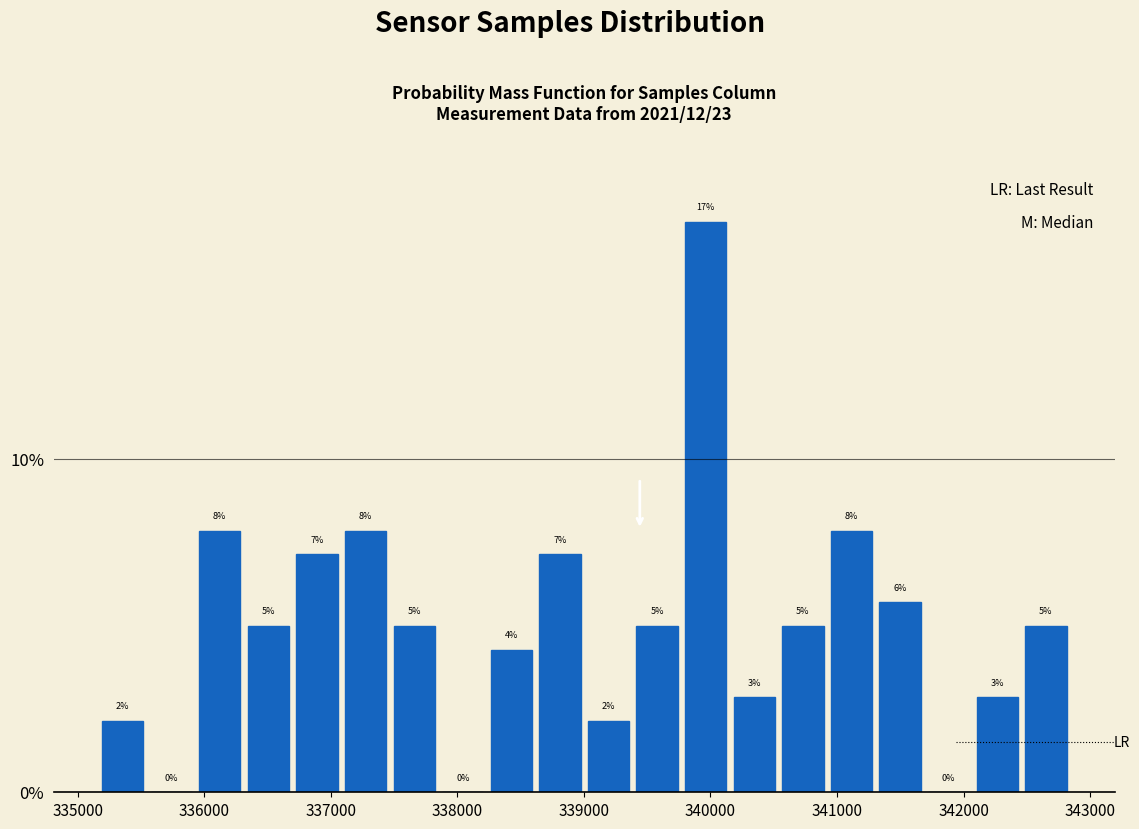

Around what value on the x-axis is the tallest bar? Give the approximate position of its centre, as read against the axis.

340000